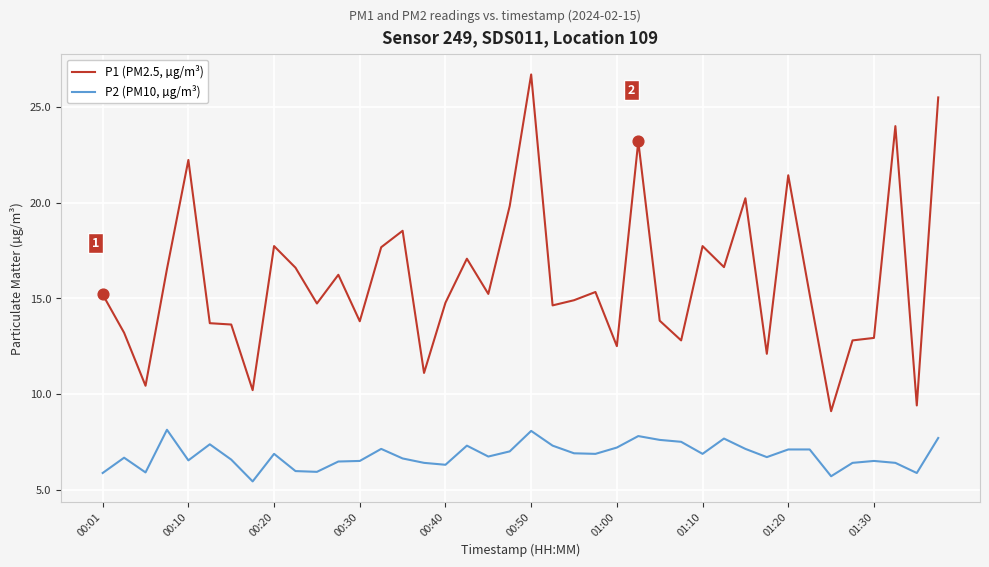

Which series has the largest total across all categories?

P1 (PM2.5, µg/m³)